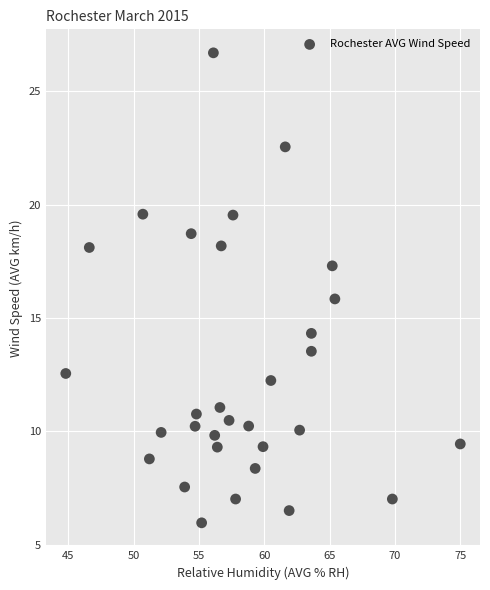

What is the range of X values (max minus min)?

30.2